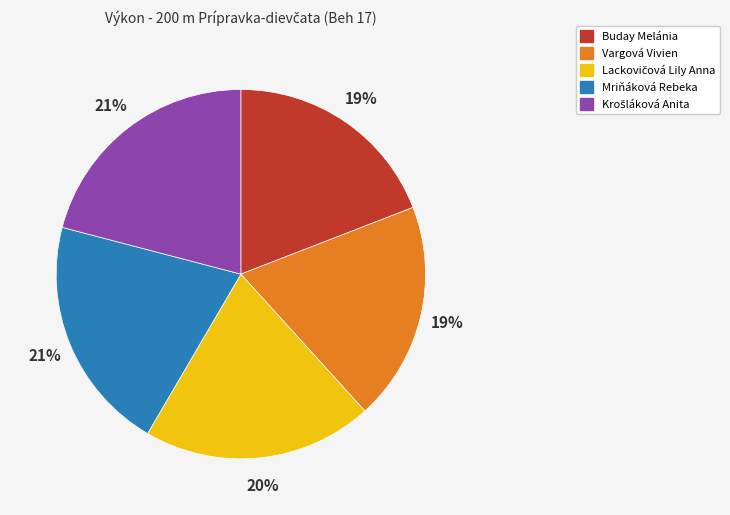

Count the number of slices in the pie.

5